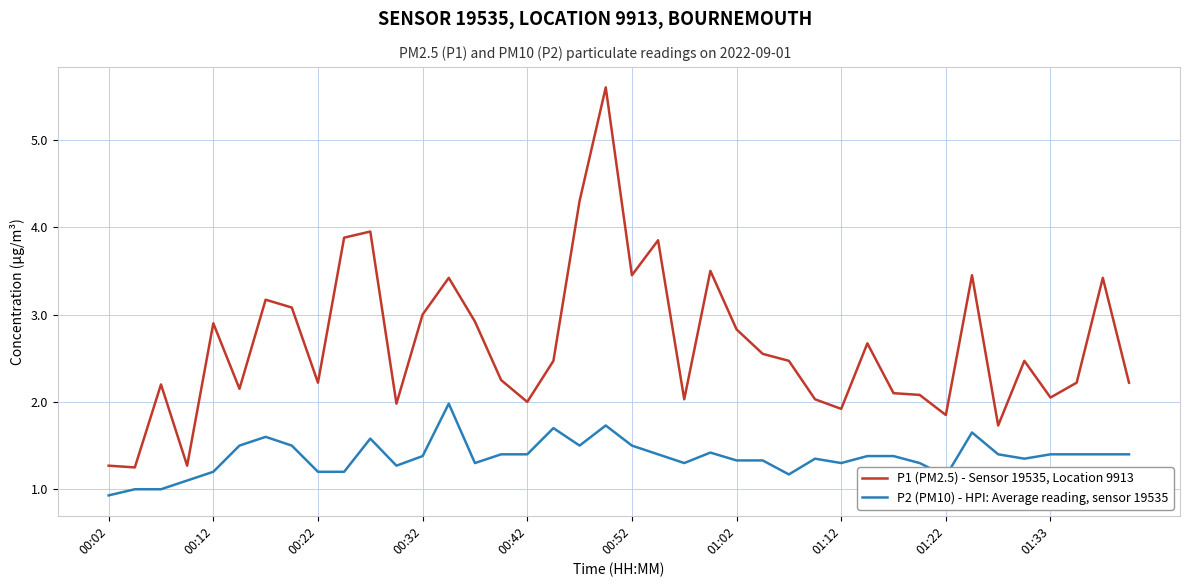

How many lines are shown in the chart?

2